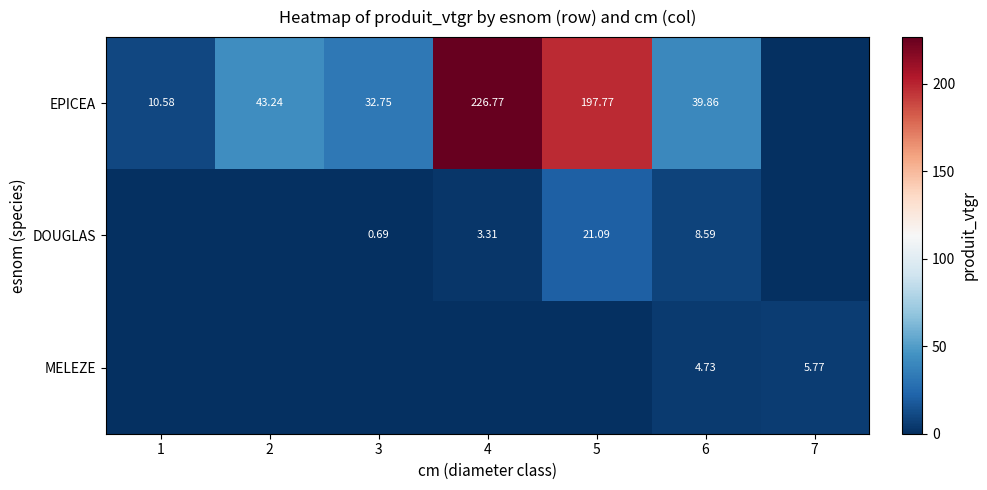

What is the total value across all series at 4?

230.1